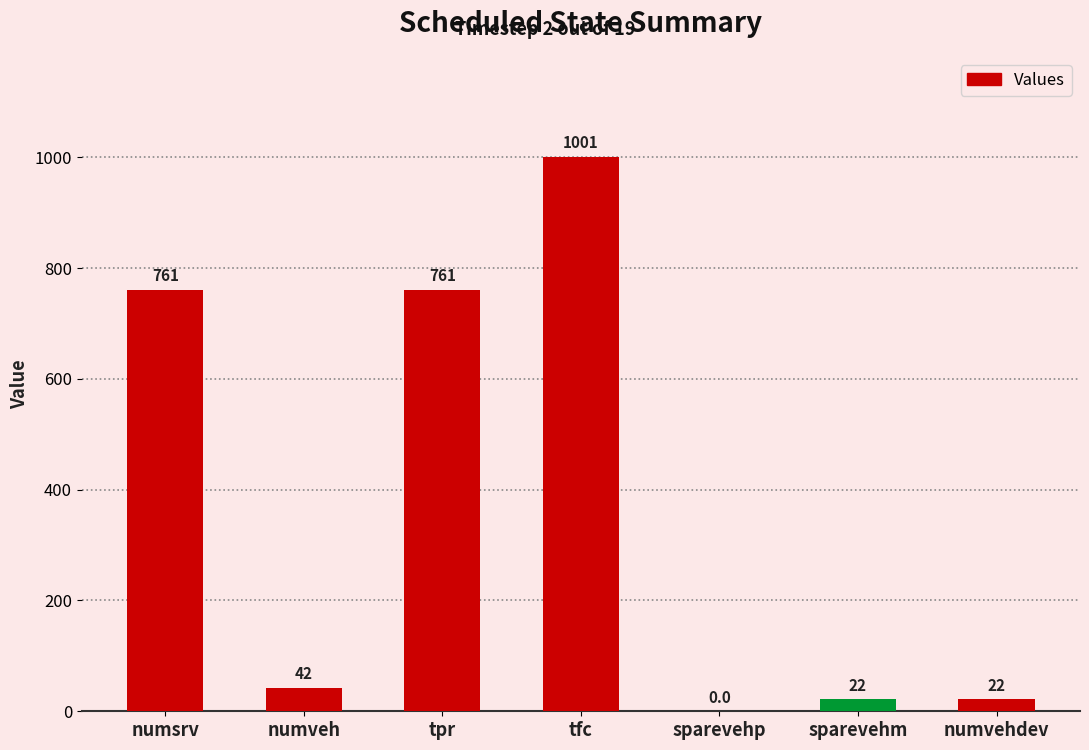

What is the approximate value at tfc, to the nearest 10?

1000